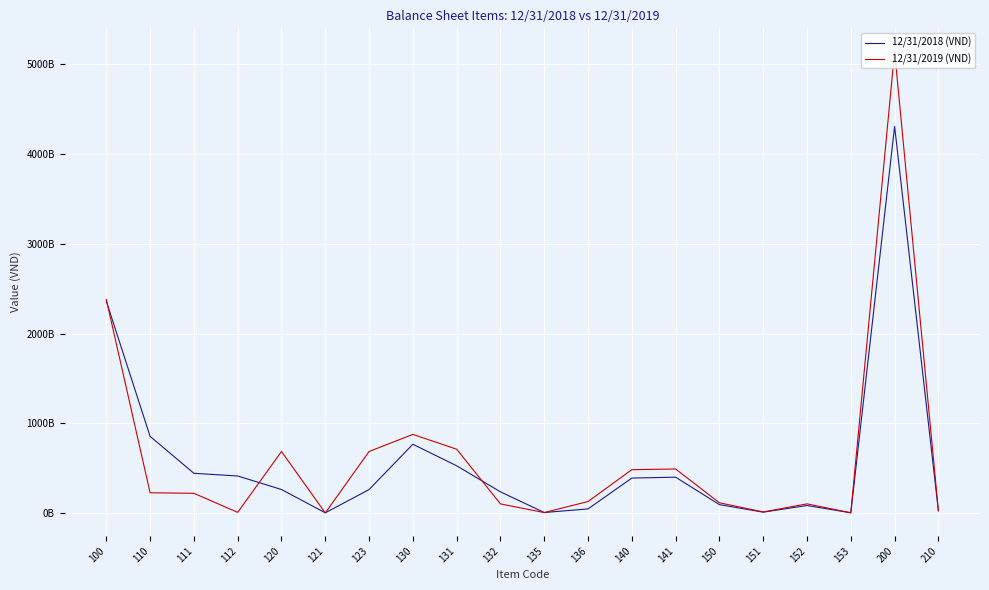

Reading left to right, transcribe all the data shown in this chart.

12/31/2018 (VND): 100=2361096687094	110=853483562746	111=441762710305	112=411720852441	120=261050497300	121=1000000000	123=260050497300	130=765797953315	131=525420617122	132=234929632426	135=4376000000	136=44594580306	140=388537176658	141=398485479232	150=92227497075	151=8336239674	152=82627453511	153=1263803890	200=4309983388206	210=22143157216
12/31/2019 (VND): 100=2379825882518	110=224653800136	111=218653649038	112=6000151098	120=684848969870	121=0	123=684848969870	130=875440420524	131=710315586513	132=100511786147	135=3810000000	136=127055988488	140=482004897105	141=489663035674	150=112877794883	151=10578058721	152=100951800095	153=1347936067	200=5145965747663	210=25386548330